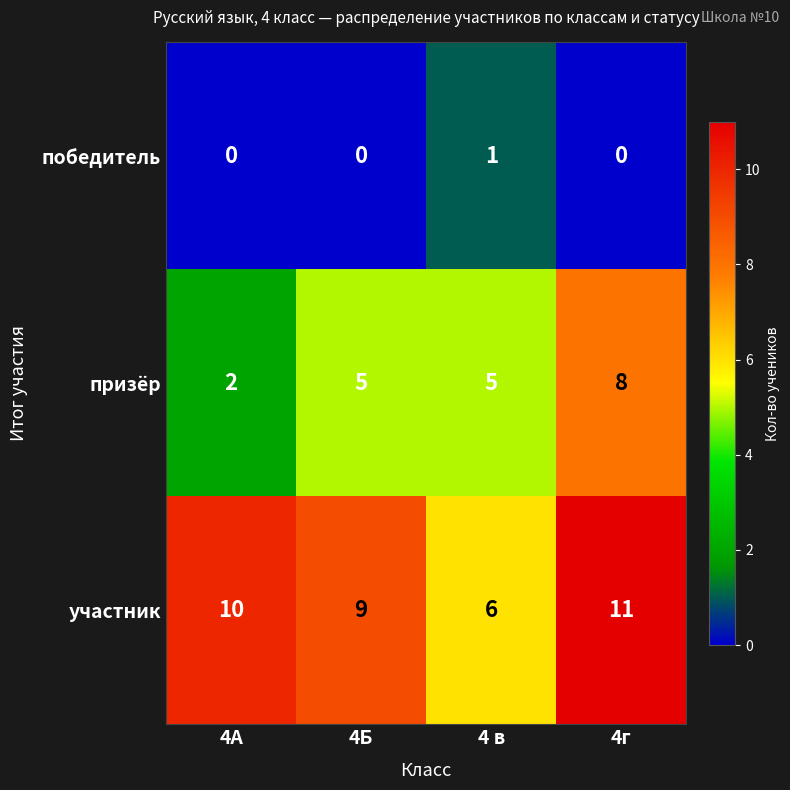

The value of призёр at 4Б is 5. True or false?

True